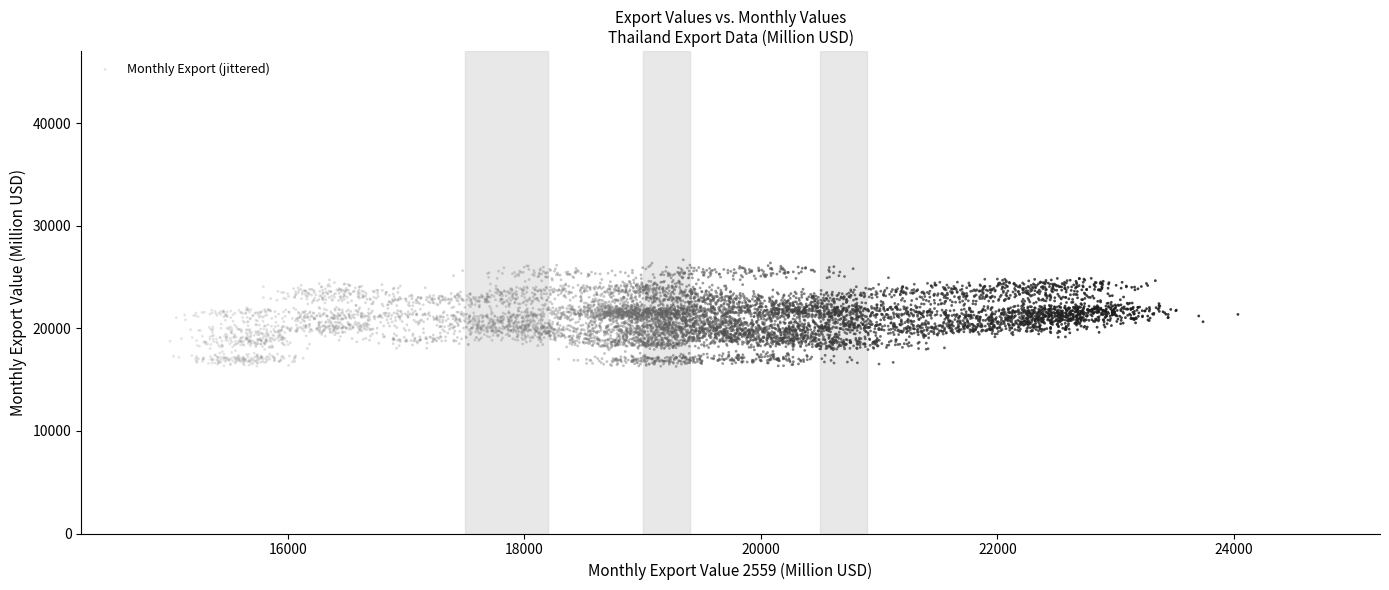

What is the range of Y values (max minus min)?

10047.6